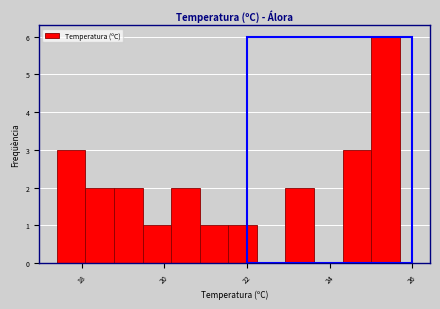

Around what value on the x-axis is the tallest bar? Give the approximate position of its centre, as read against the axis.

25.4